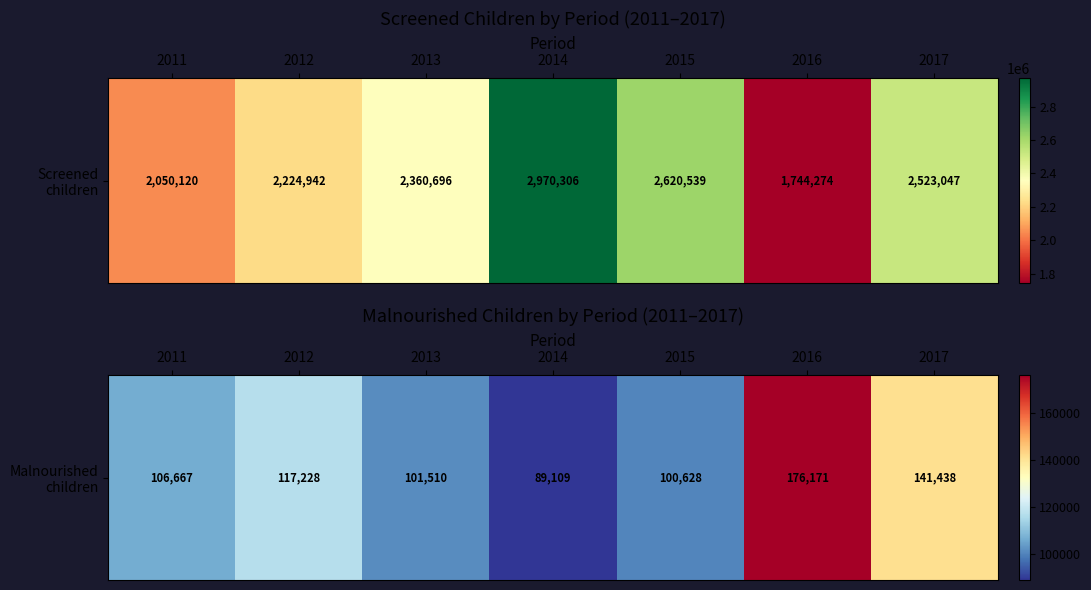

What is the ratio of the value at 2015 to the value at 2011?

0.9